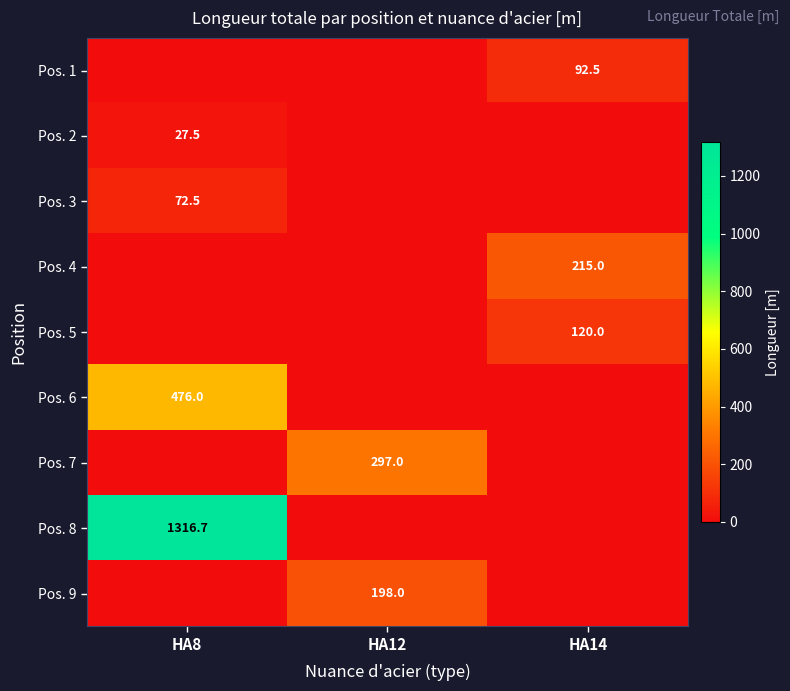

What is the maximum value shown in the chart?

1316.7